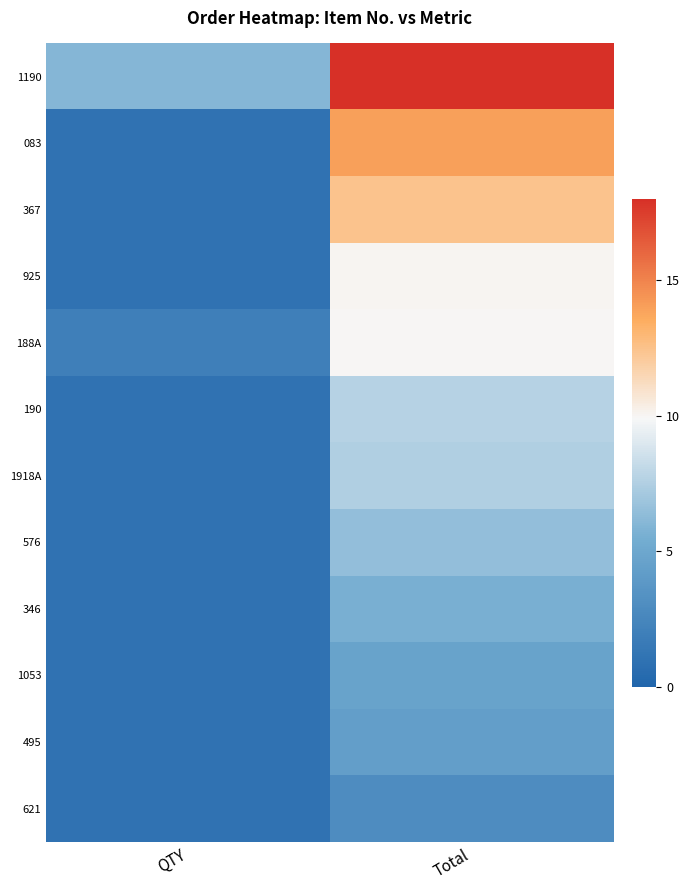

How many distinct data groups are displayed?

12